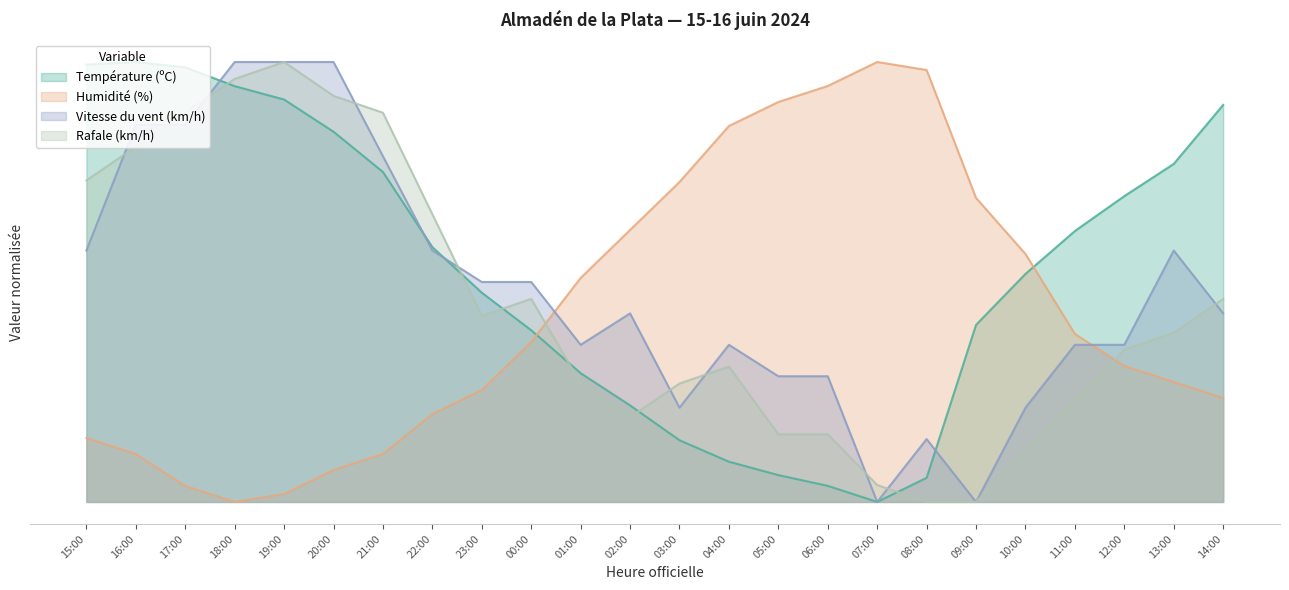

How many lines are shown in the chart?

4